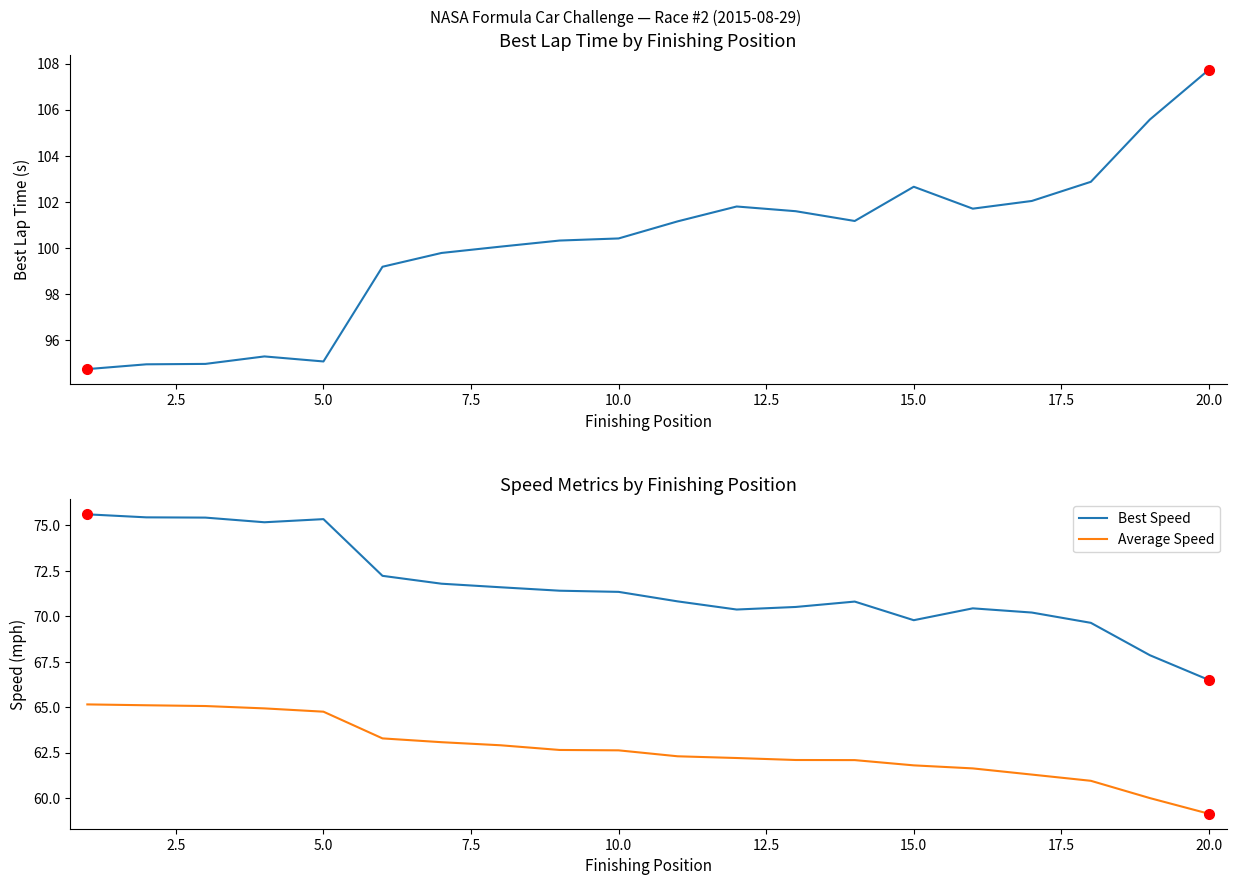

What is the highest value of the Average Speed series?

65.2